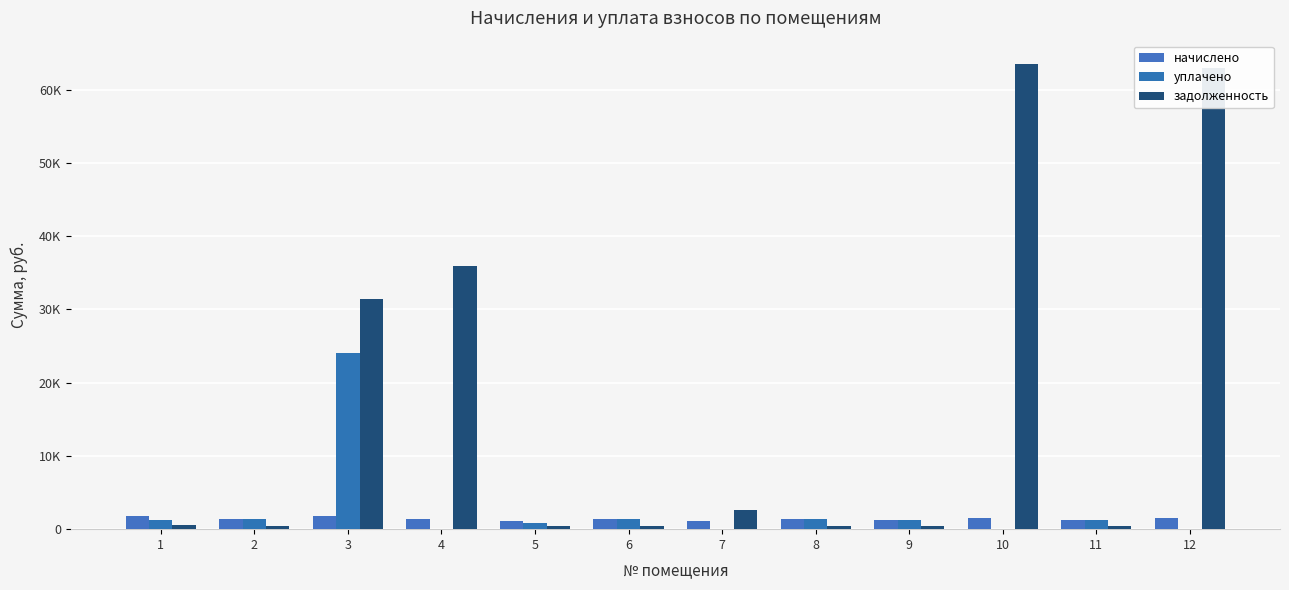

Are the bars horizontal?

No